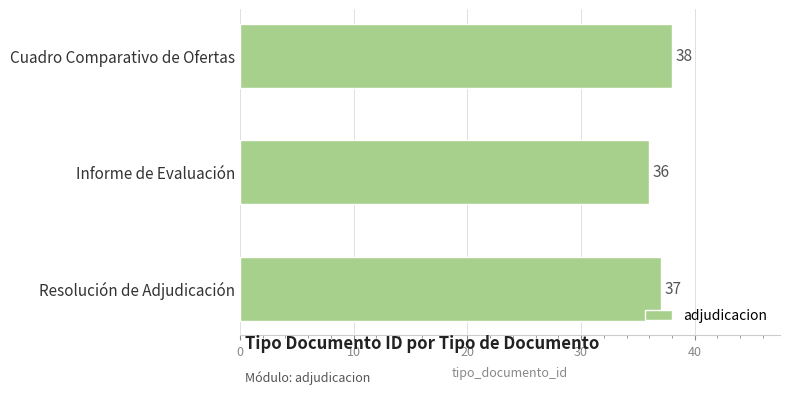

Which label corresponds to the smallest value in the chart?

Informe de Evaluación